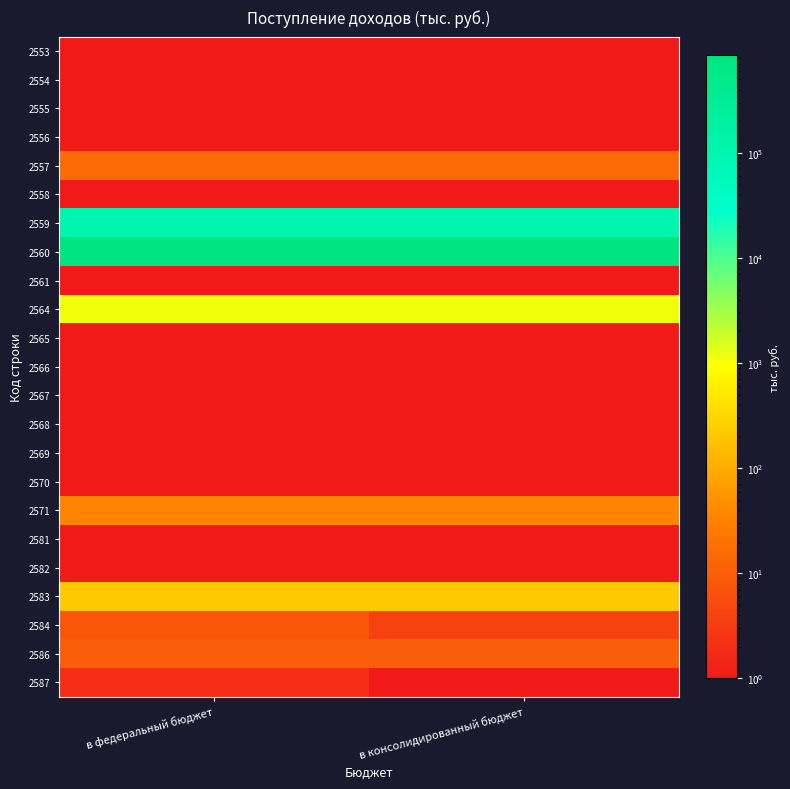

Which category has the highest value across all series?

в федеральный бюджет